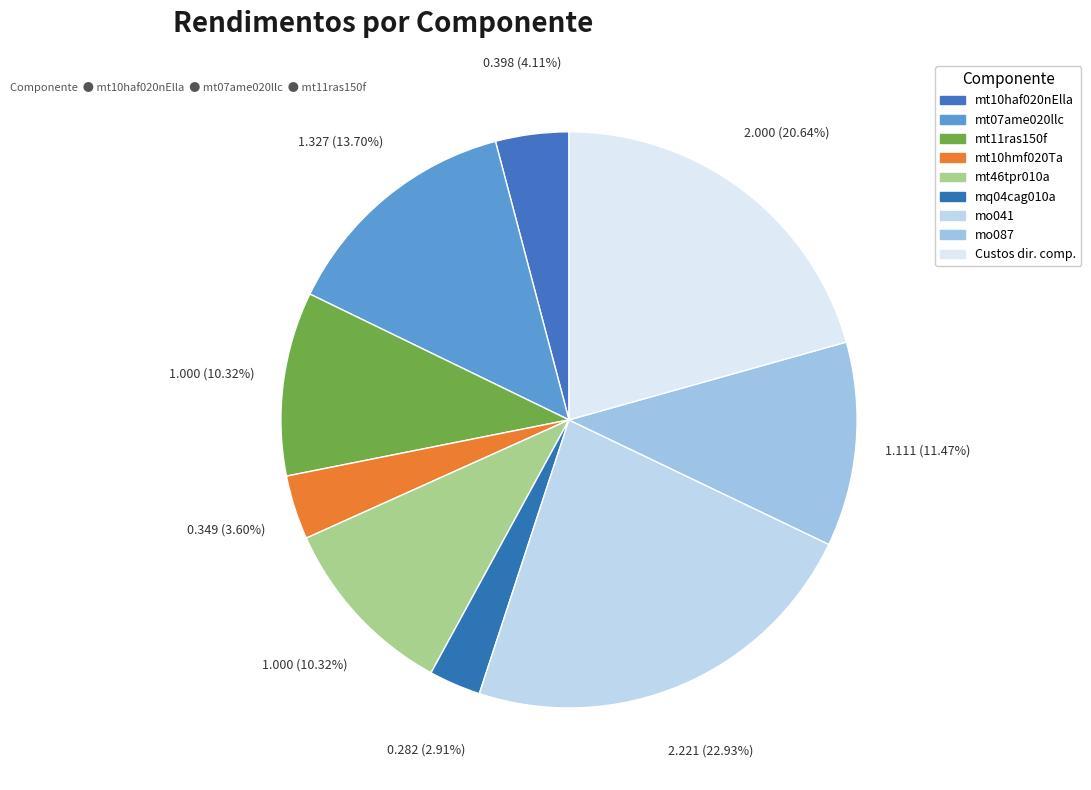

How many slices are in this pie chart?

9